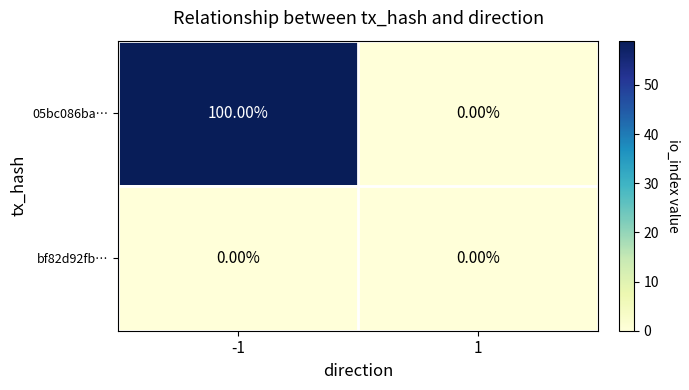

What is the difference between the 05bc086ba… values at -1 and 1?

100